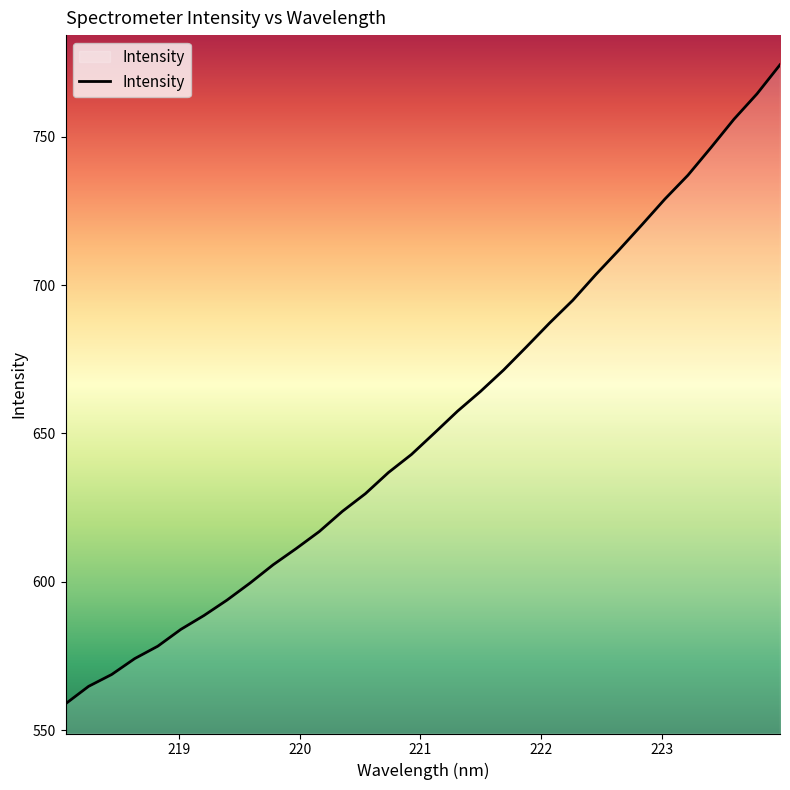

What is the difference between the maximum and minimum values?

215.3